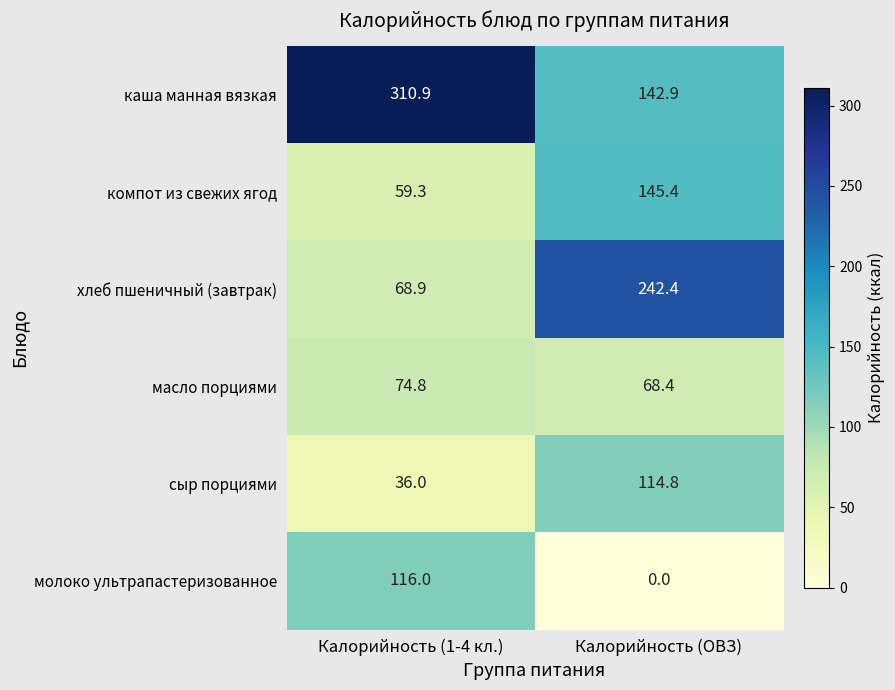

At how many categories does at least one series exceed 68?

2